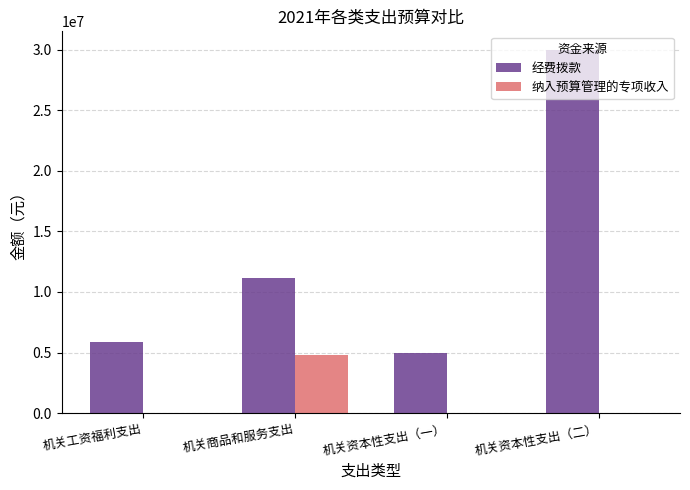

Which category has the highest value across all series?

机关资本性支出（二）